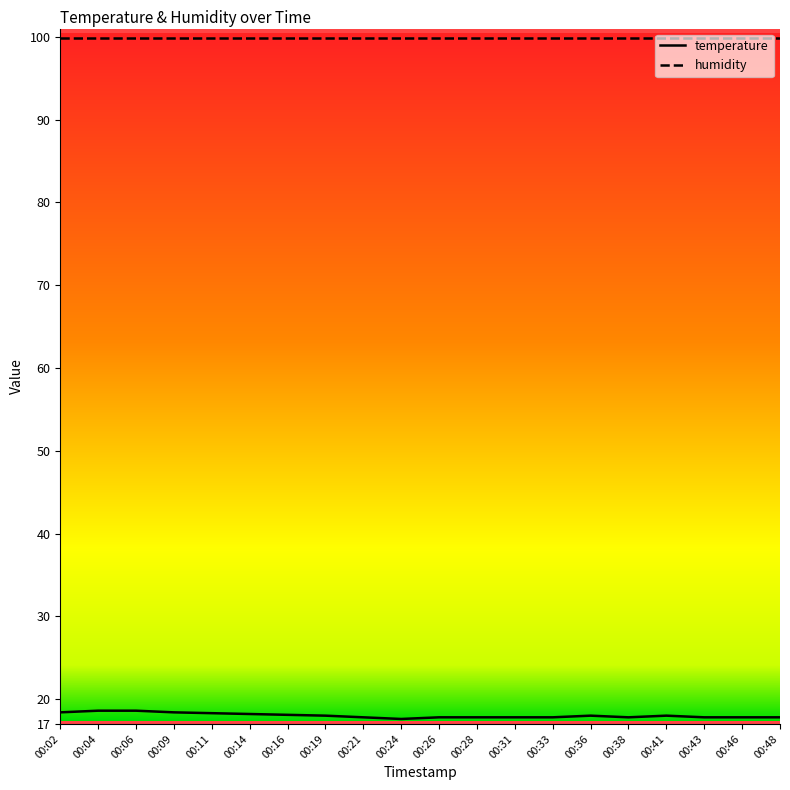

What value does the humidity series have at 00:41?

99.9